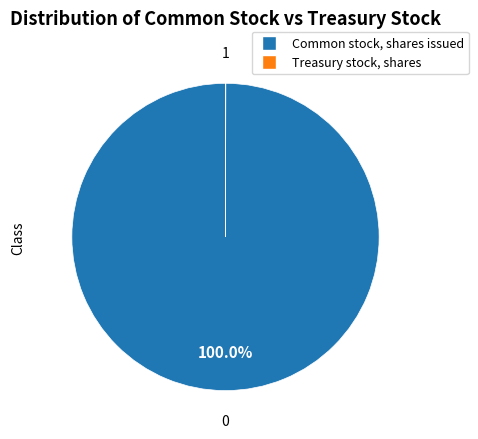

Is there any slice that represents more than half of the pie?

Yes